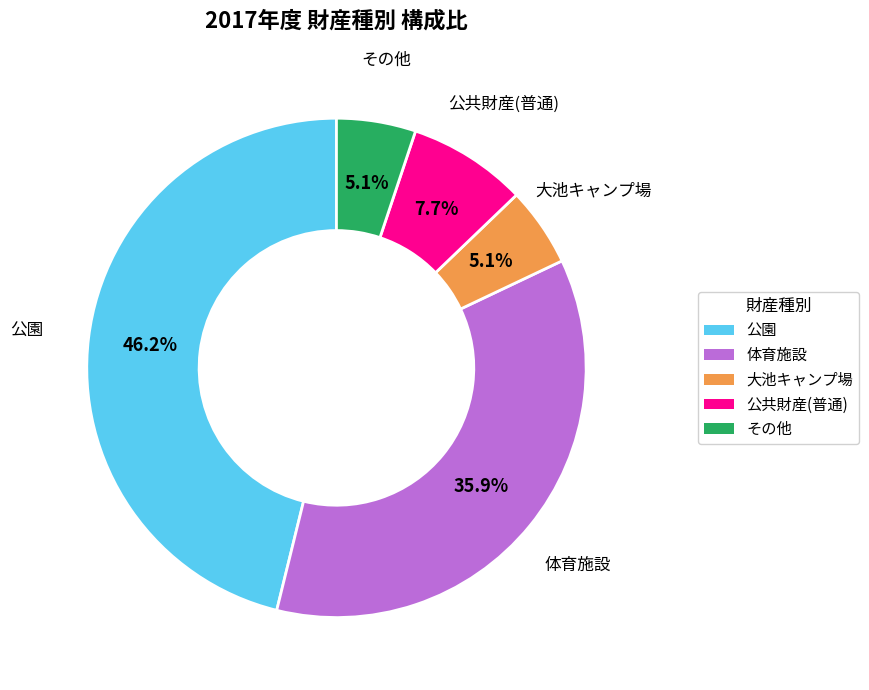

Does any single category account for the majority?

No